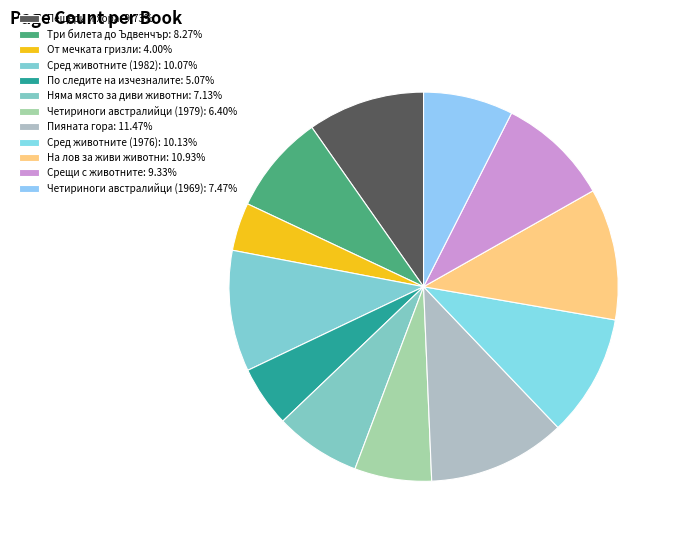

How much of the chart is everything except От мечката гризли?

96.0%